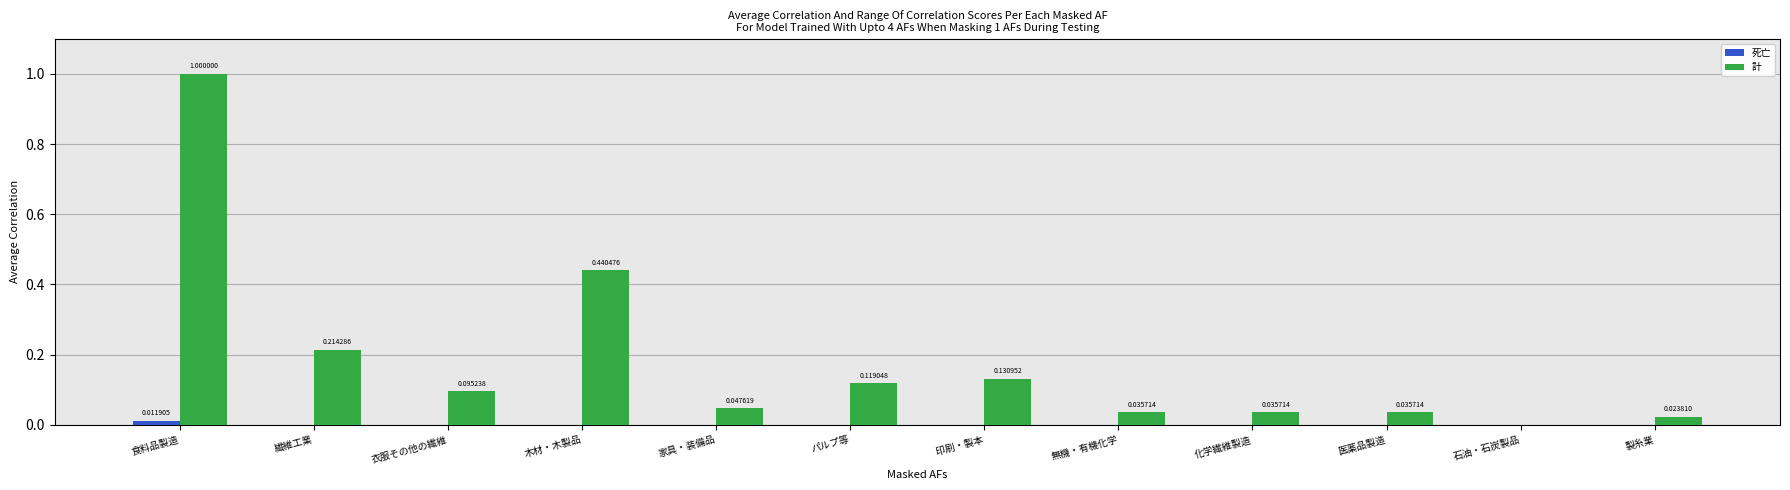

True or false: 死亡 has a value of 0.0 at 化学繊維製造.

True